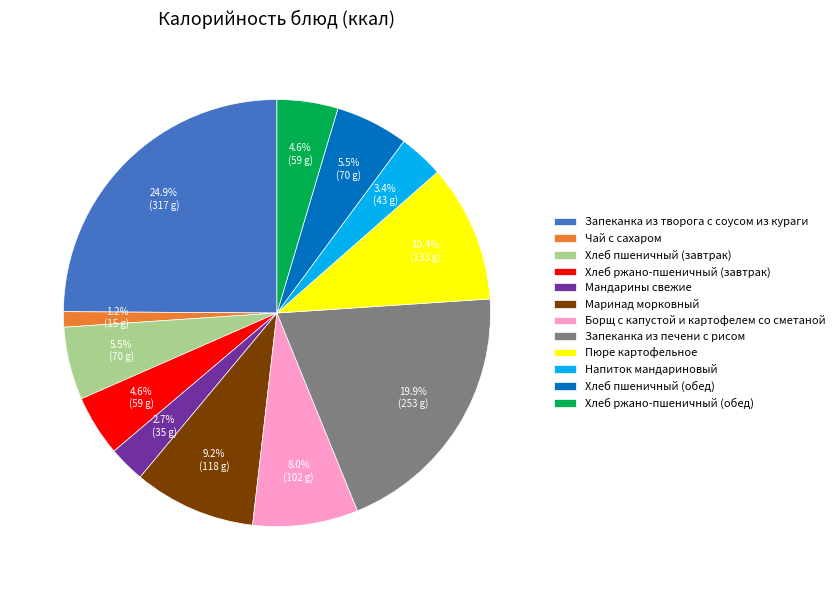

How many slices are in this pie chart?

12